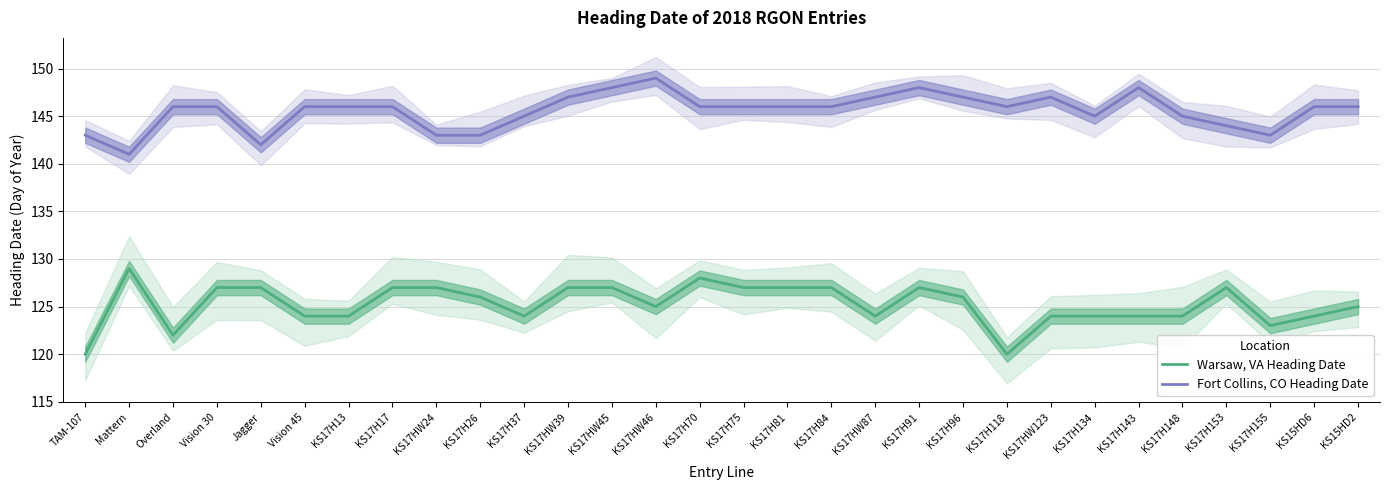

What is the label of the 23rd point from the left?

KS17HW123